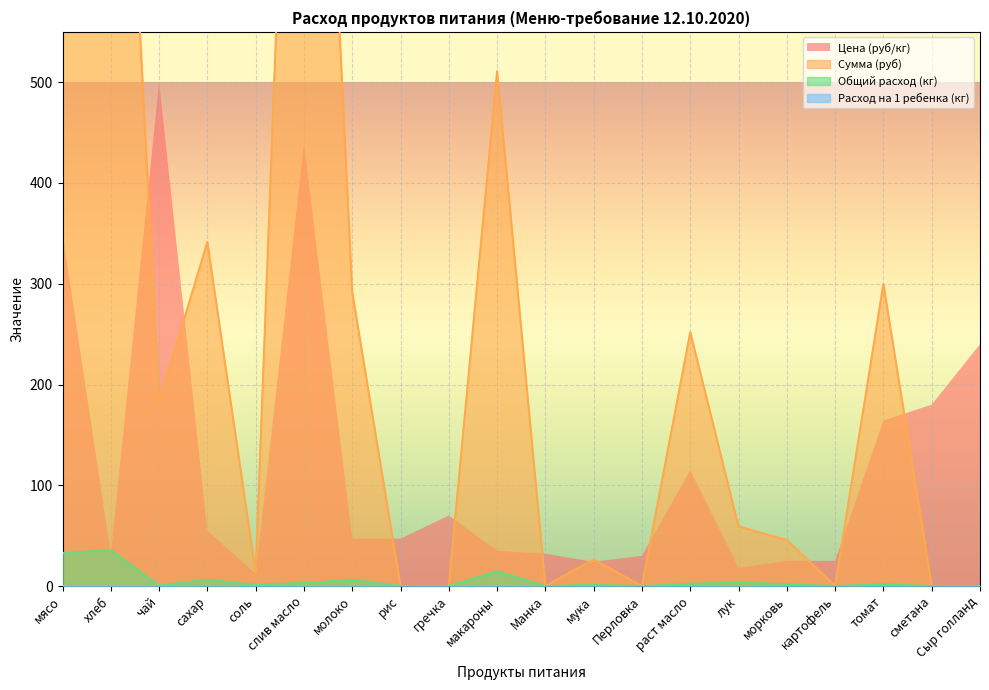

True or false: Общий расход (кг) has a value of 60.0 at хлеб.

False